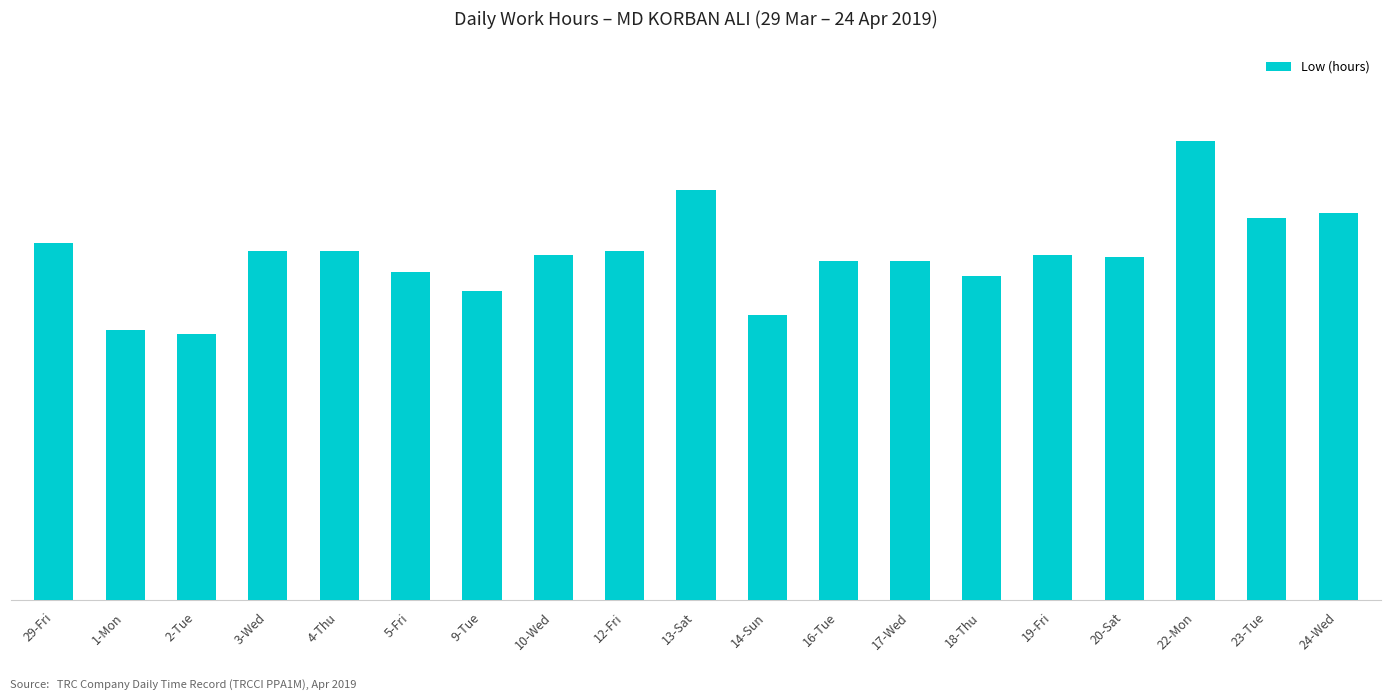

Between 17-Wed and 9-Tue, which is larger?

17-Wed